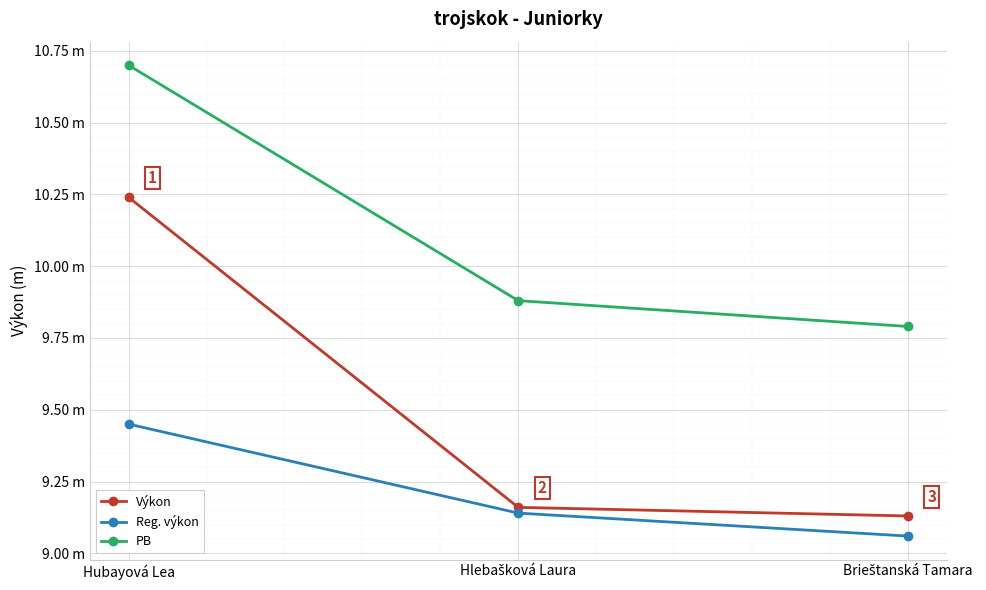

Does the chart have visible grid lines?

Yes